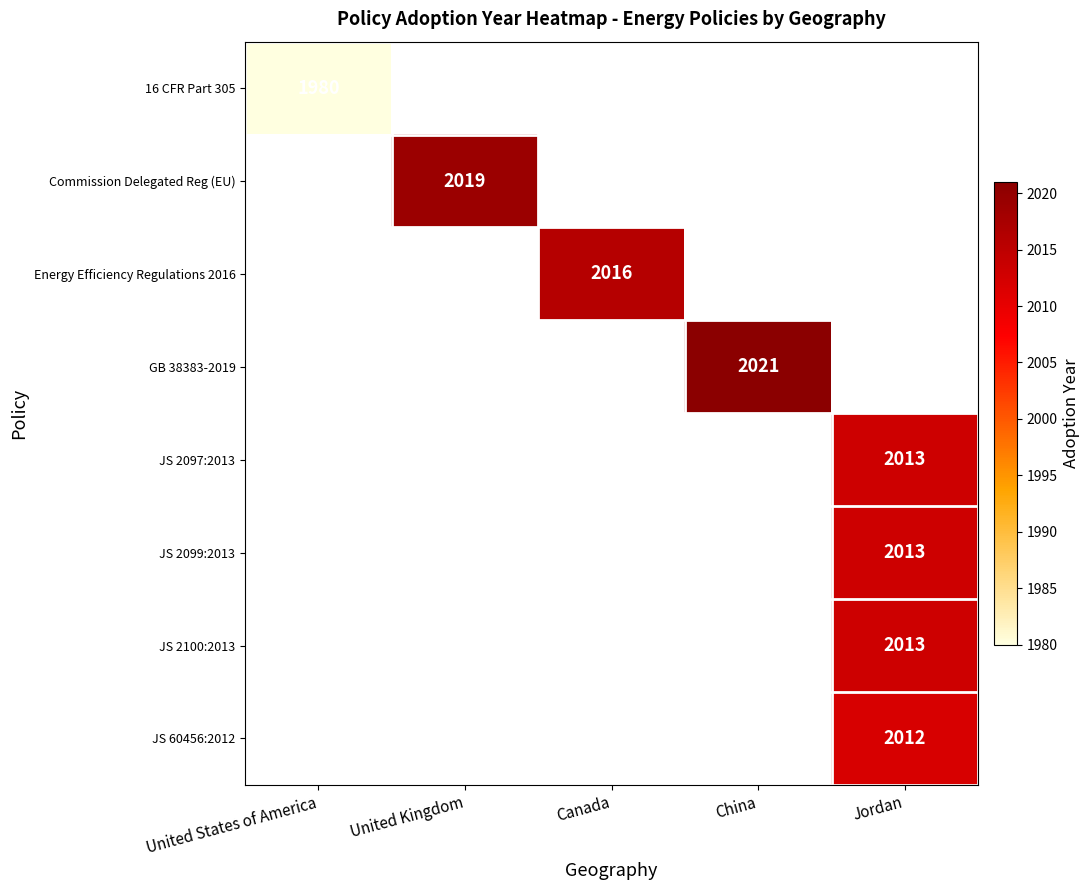

How many series are shown in this chart?

8